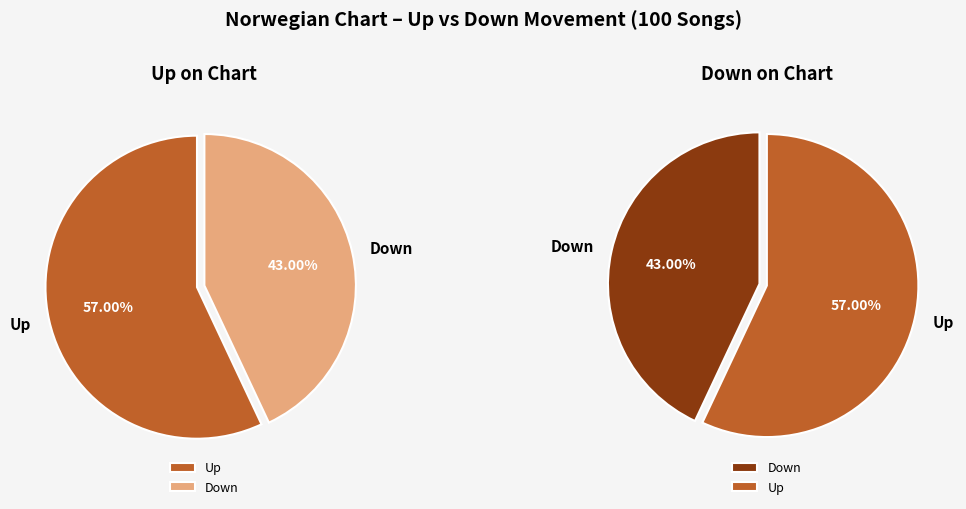

What is the largest slice in the pie chart?

up